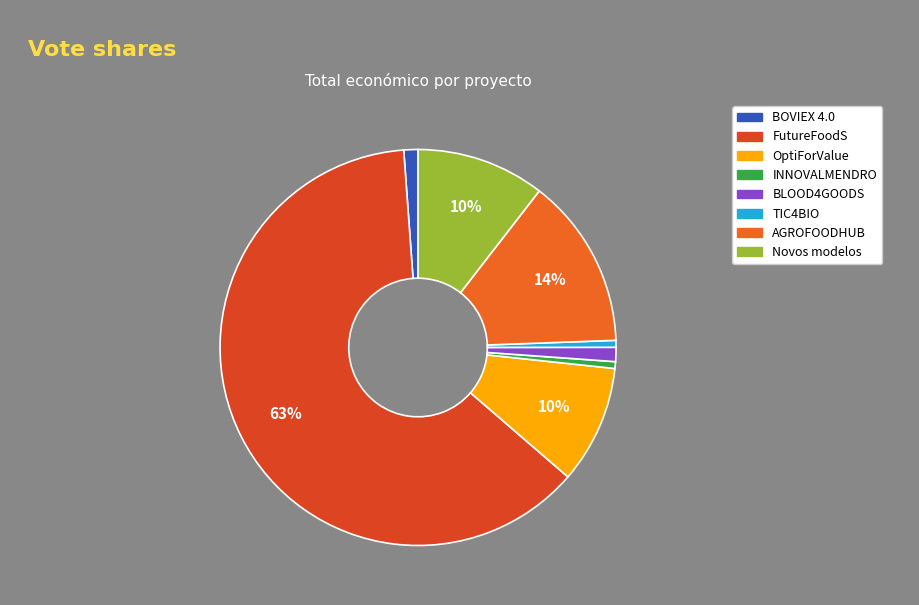

To the nearest percent, what portion does AGROFOODHUB represent?

14%